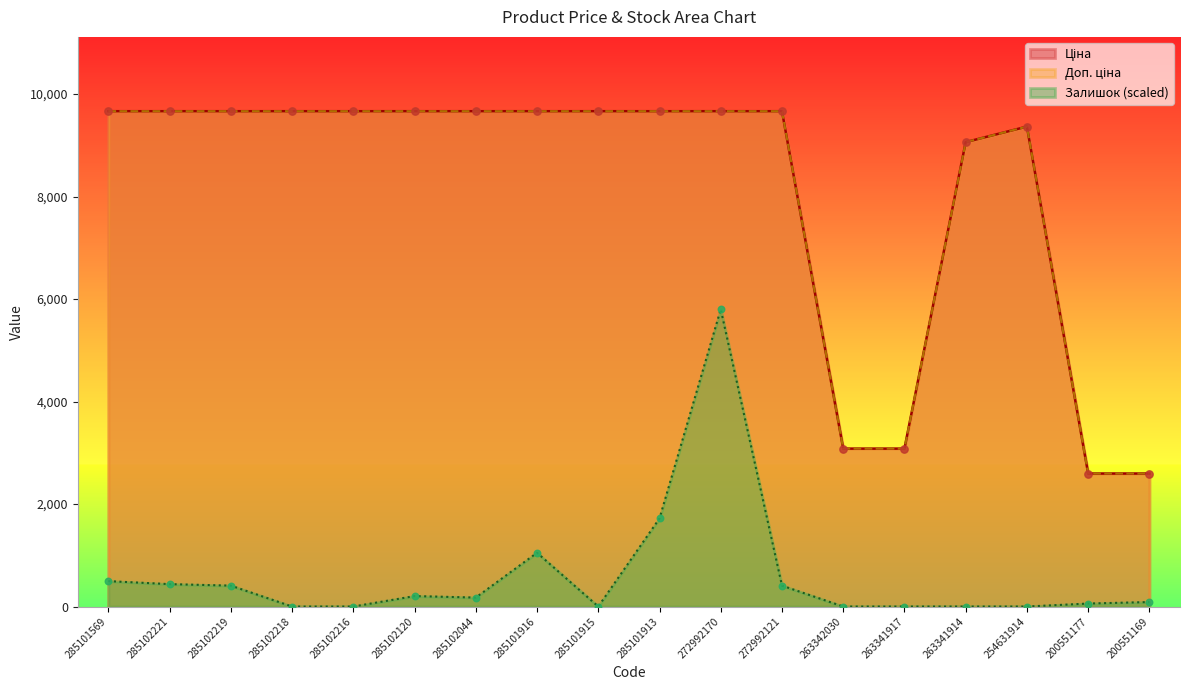

Which series has the largest total across all categories?

Доп. ціна